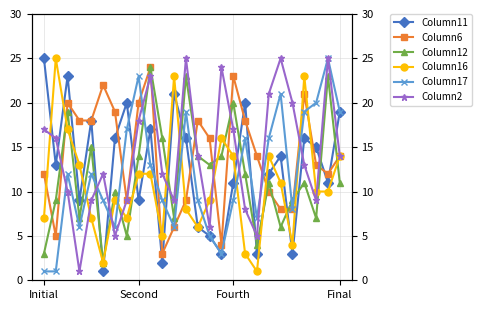

True or false: Column6 has more than 1 interior local peaks.

True